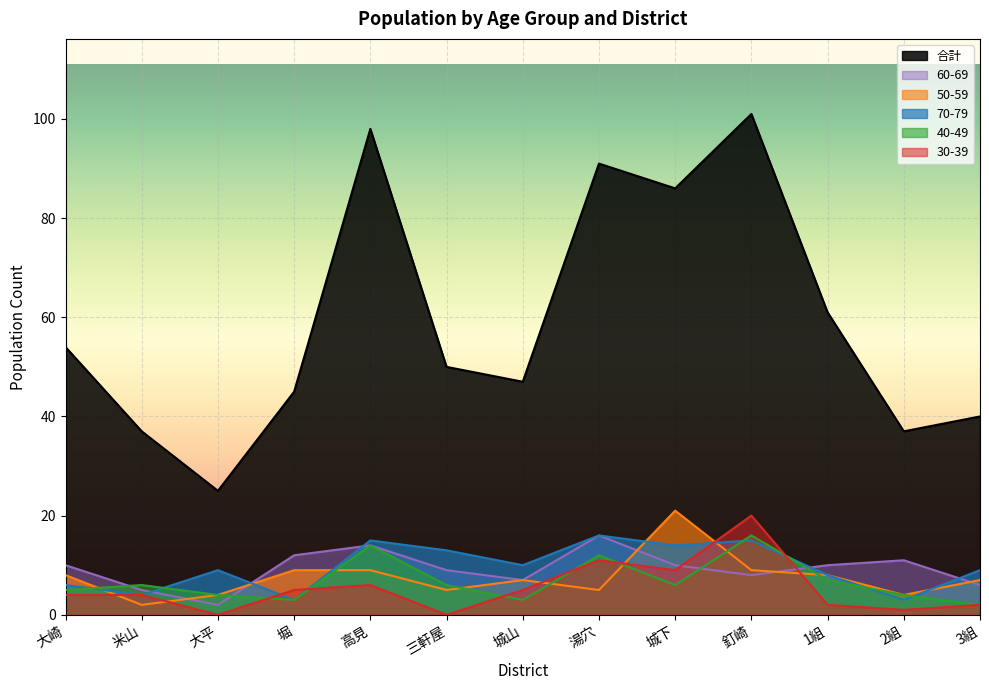

Where do 70-79 and 50-59 first cross each other?

大崎 and 米山